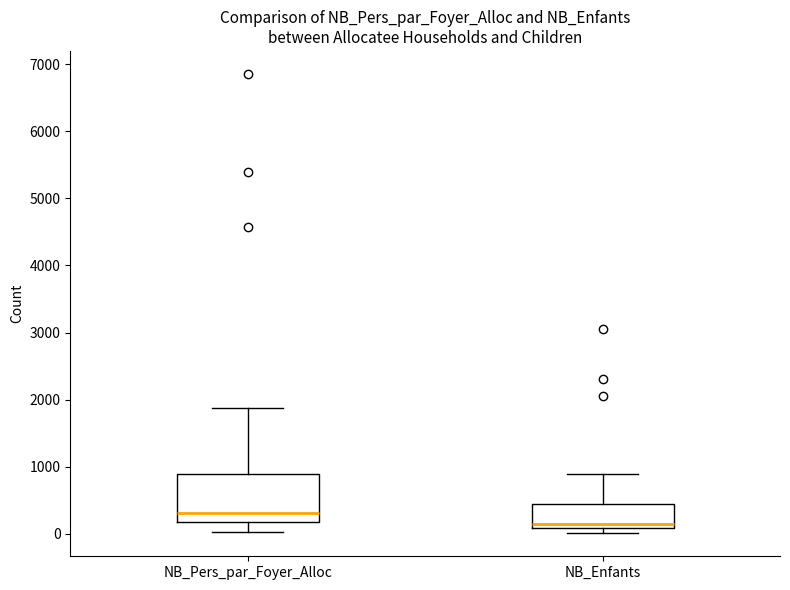

Which box's median line is the highest?

NB_Pers_par_Foyer_Alloc